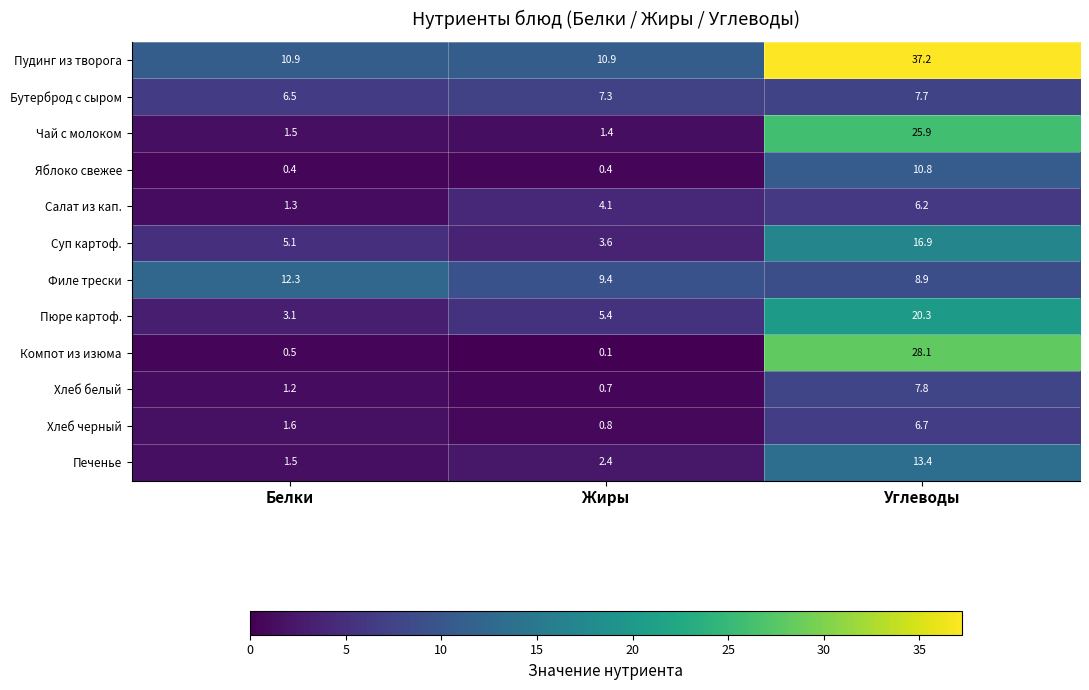

What is the difference between the Компот из изюма values at Углеводы and Белки?

27.6